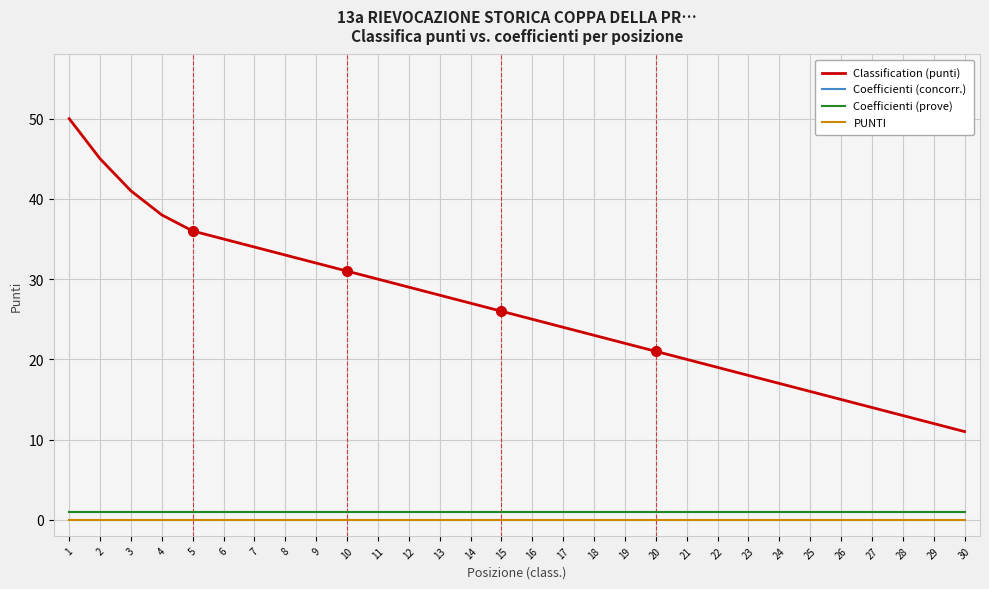

True or false: Classification (punti) and Coefficienti (concorr.) cross at least once.

False